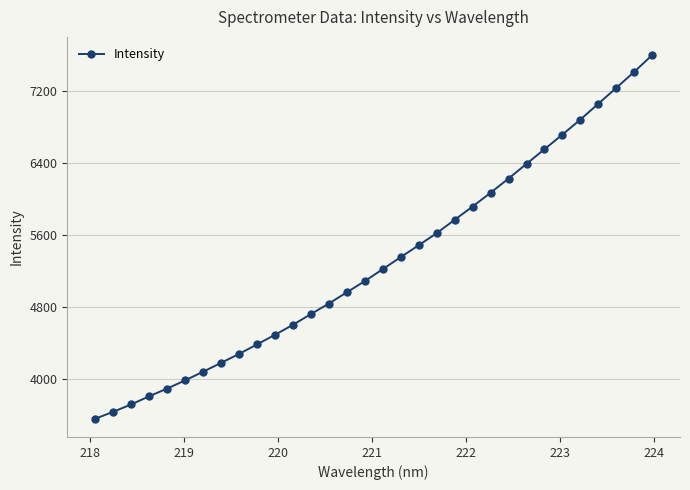

What is the value of the 21st point from the left?

5768.5